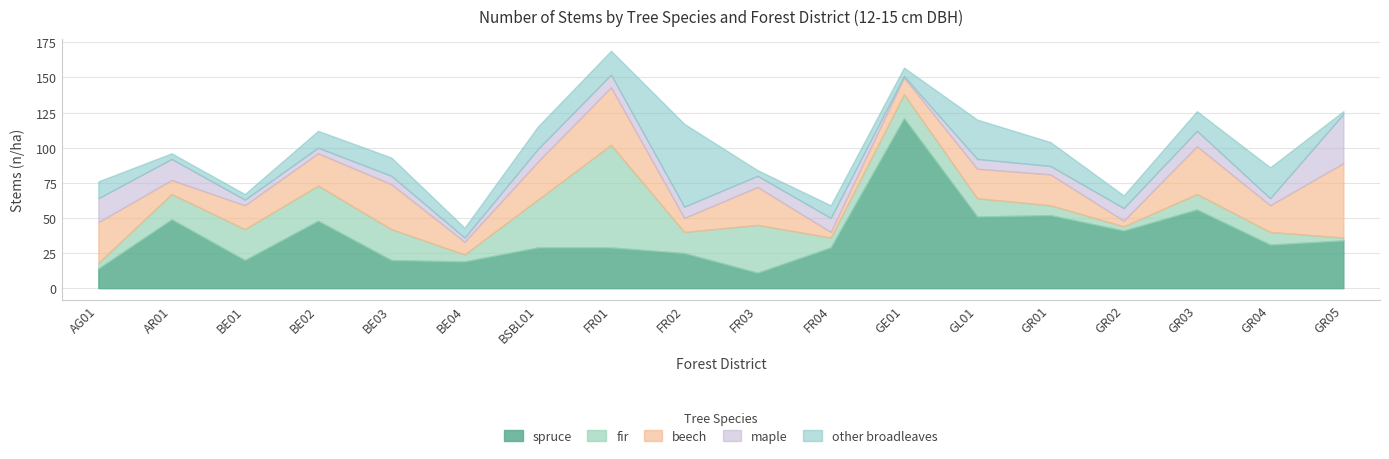

What is the average value of the other broadleaves series?

14